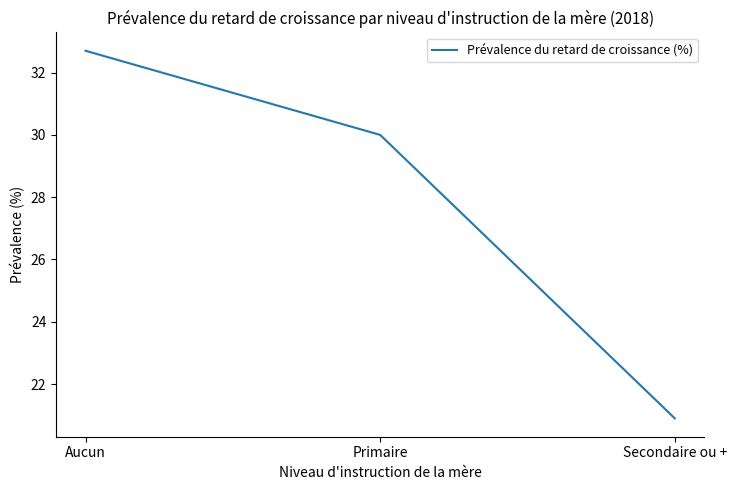

Between Aucun and Primaire, which is larger?

Aucun